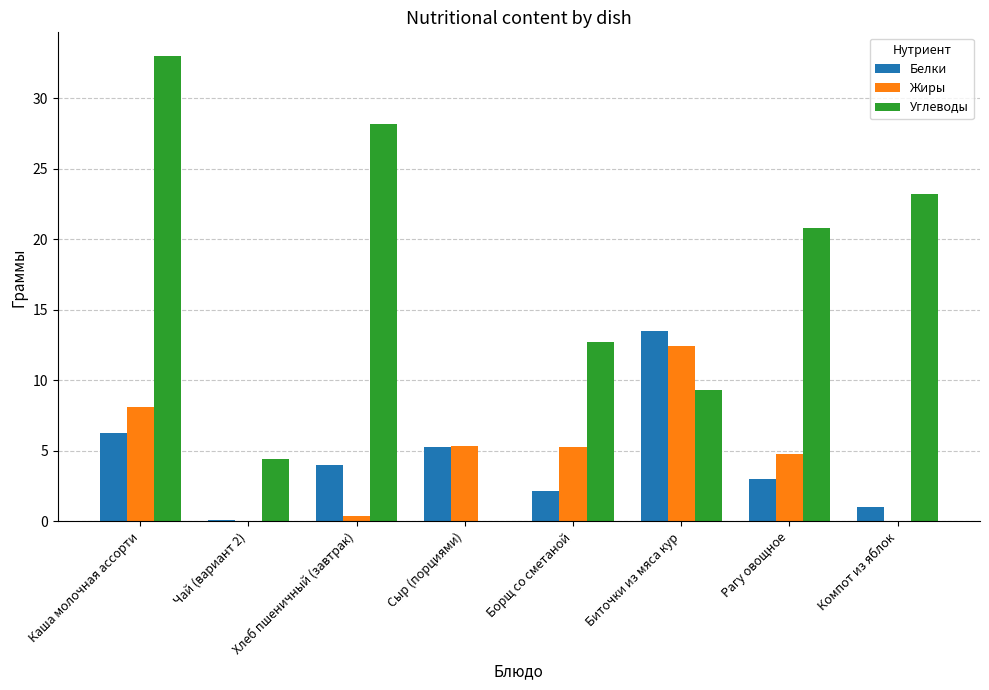

How many values in the Жиры series exceed 5?

4